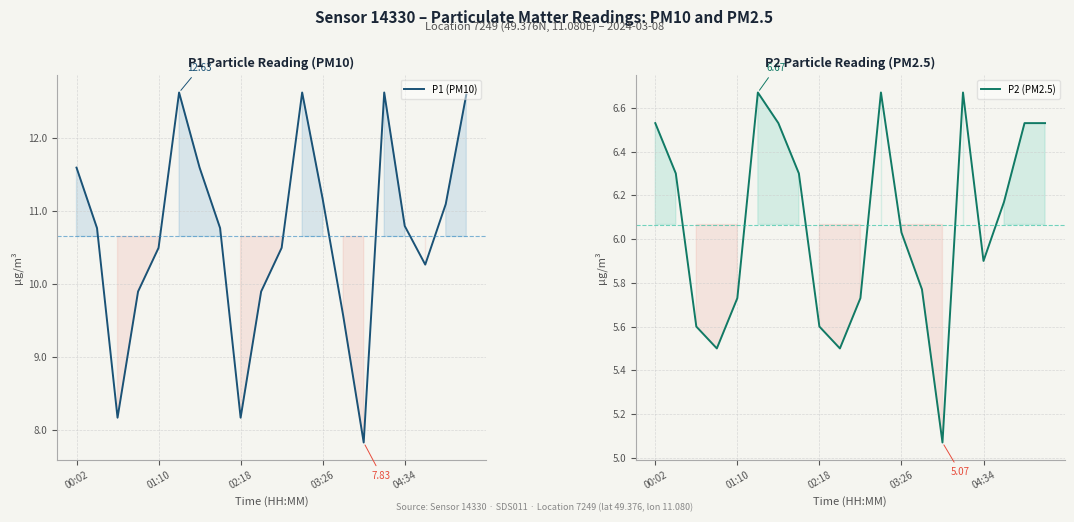

At which label does P1 (PM10) first exceed 10?

00:02